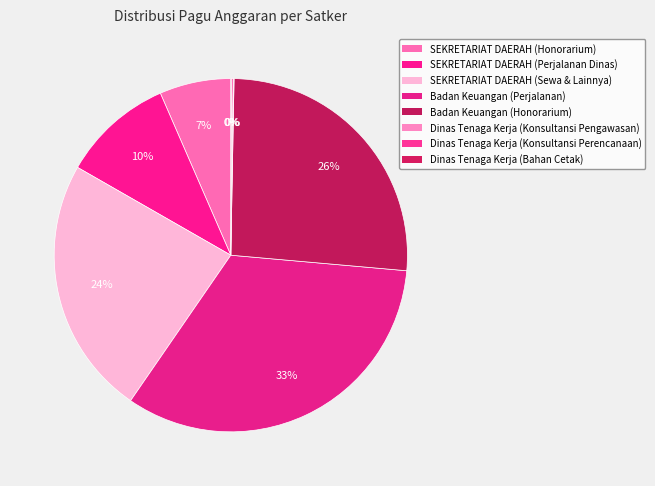

How many slices are in this pie chart?

8